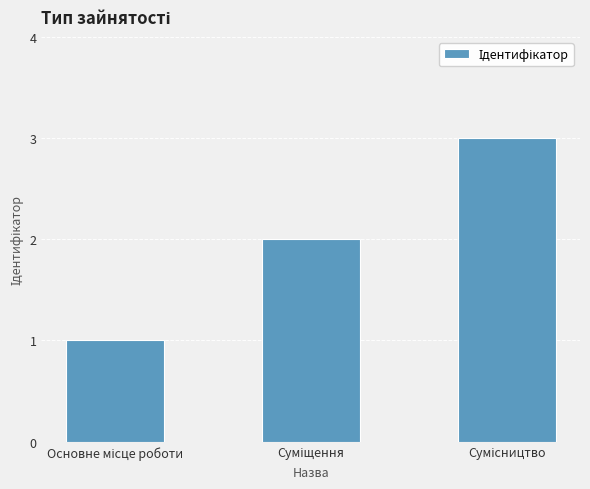

Reading right to left, extract all data points from this chart.

3	2	1